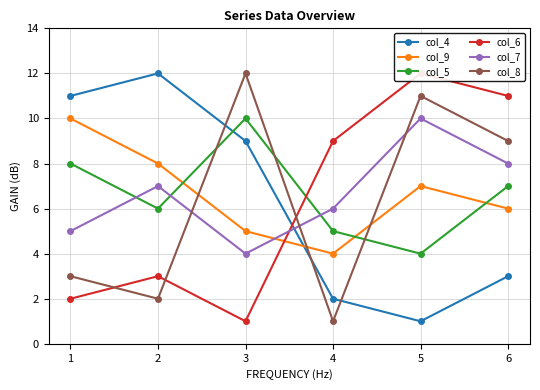

True or false: col_9 and col_7 intersect in this chart.

True